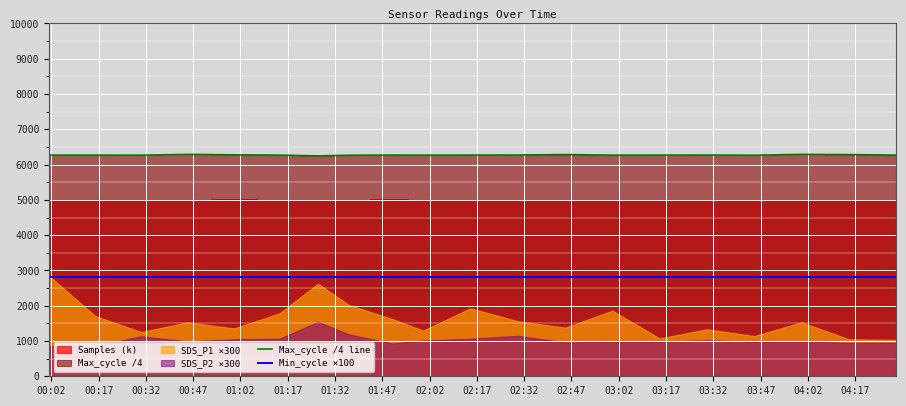

What is the lowest value of the Max_cycle /4 line series?

6247.0